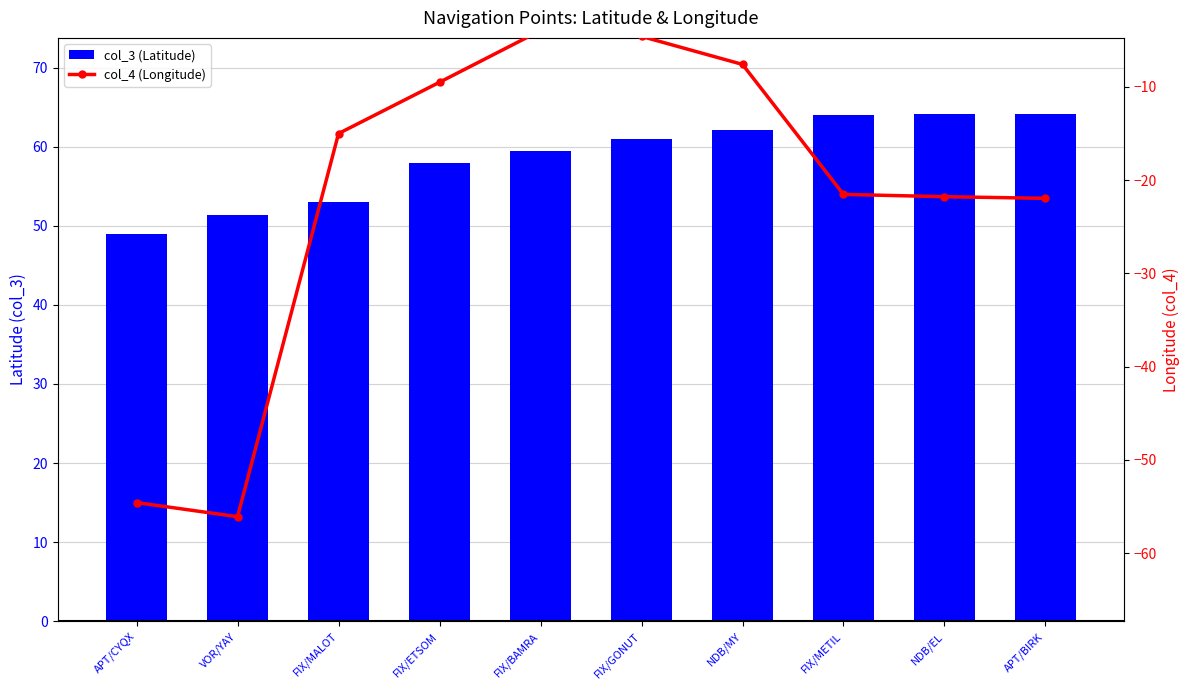

How many values in the col_3 (Latitude) series exceed 61?

4